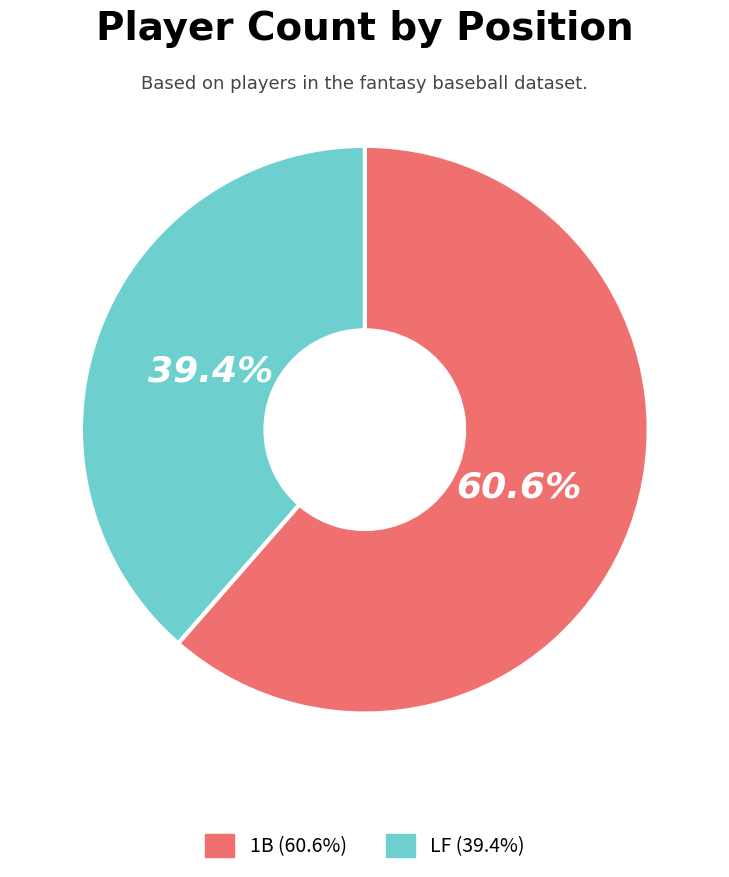

To the nearest percent, what percentage of the pie is LF?

39%